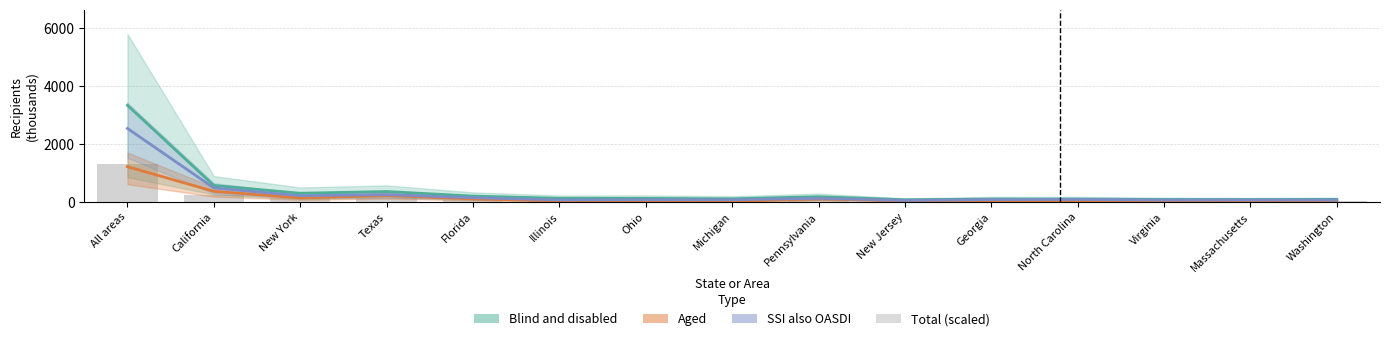

Are the bars grouped side by side (vs. stacked)?

No